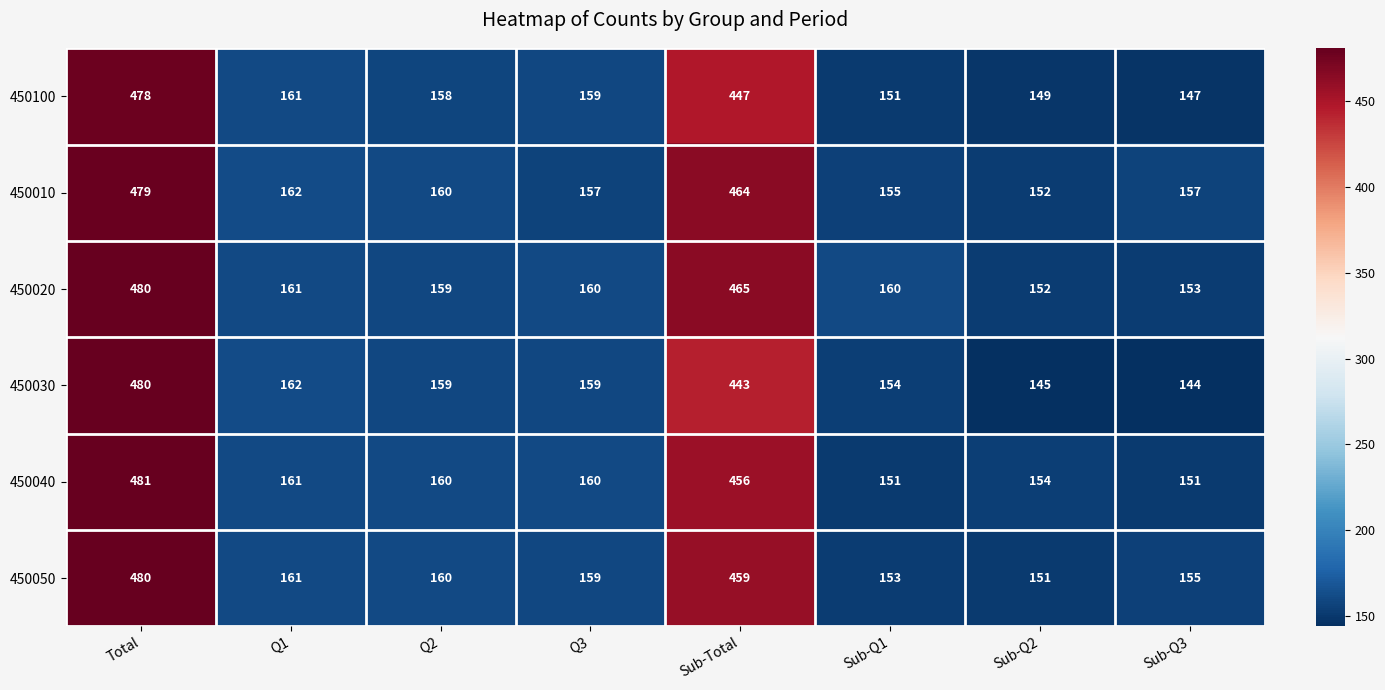

Which series has the largest total across all categories?

450020